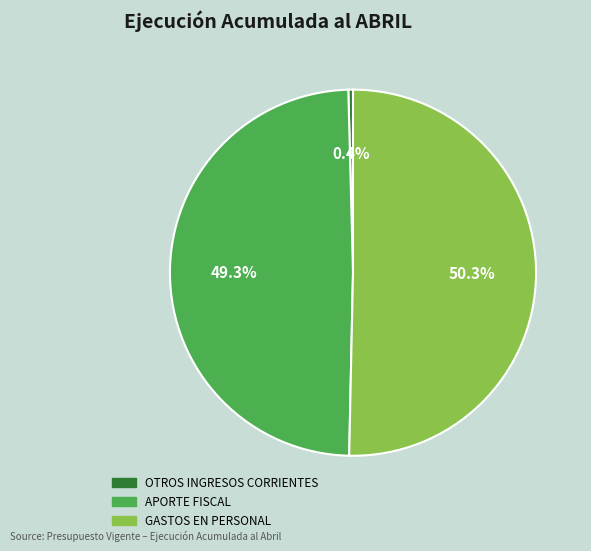

Which slice is the smallest?

OTROS INGRESOS CORRIENTES